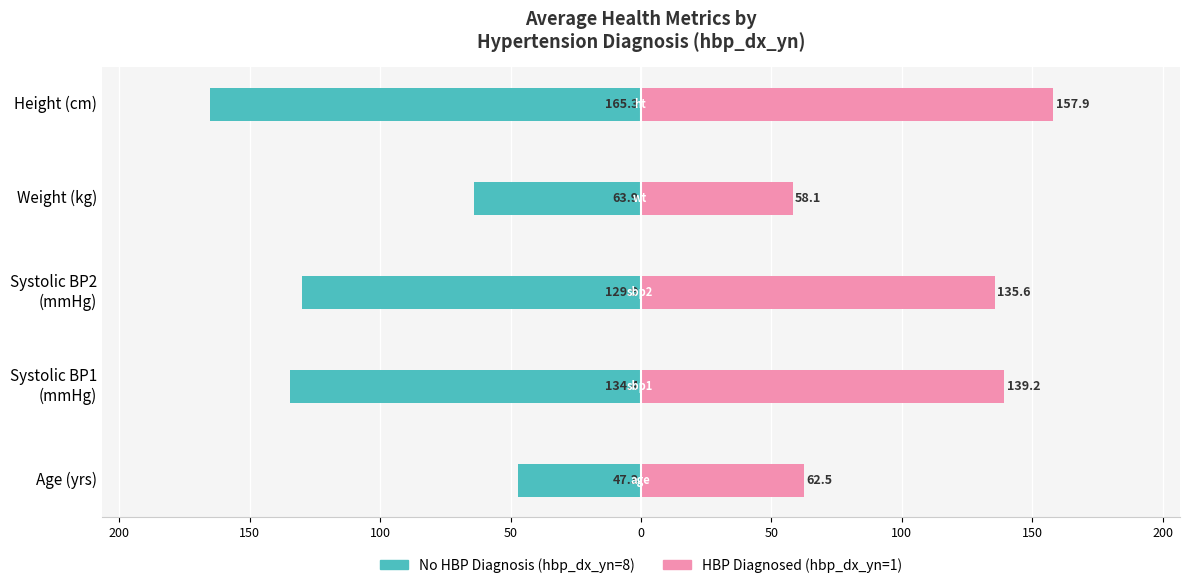

How many data points in No HBP Diagnosis are less than -129?

3